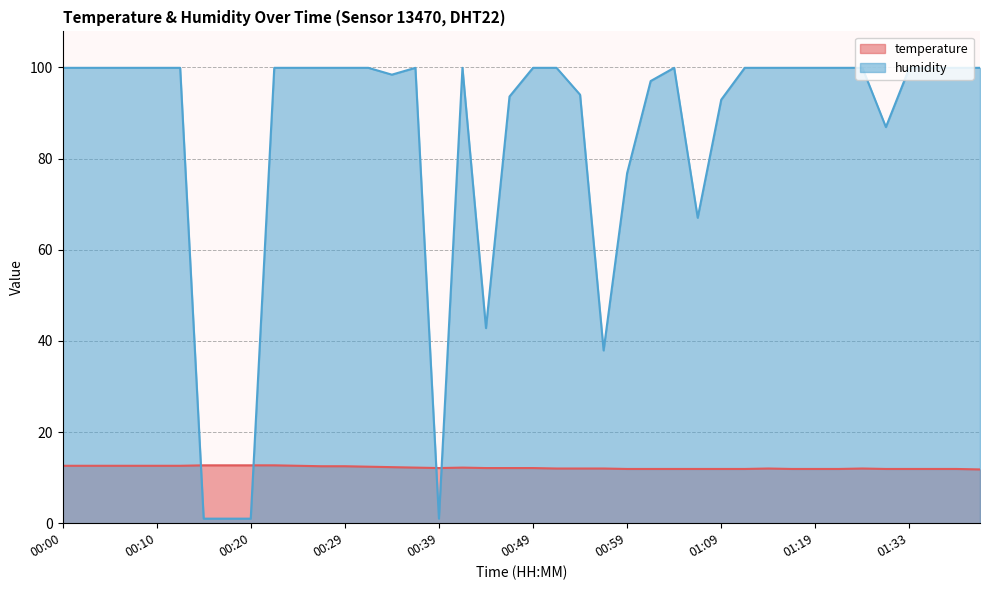

What is the difference between the temperature values at 01:14 and 01:38?

0.1